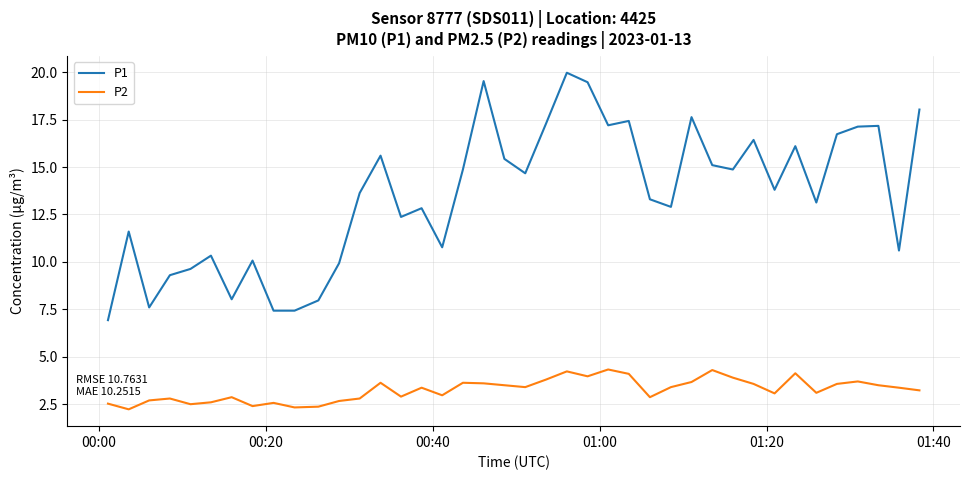

True or false: P1 and P2 cross at least once.

False